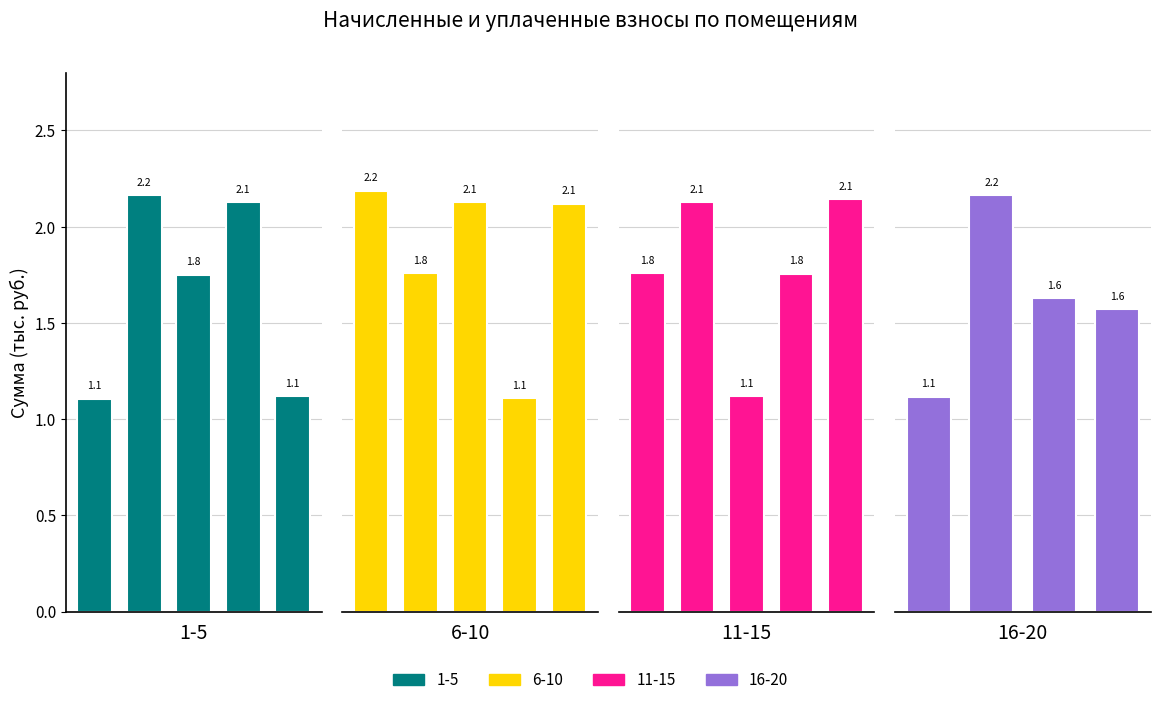

What is the value of the 2nd bar from the left?

2.2